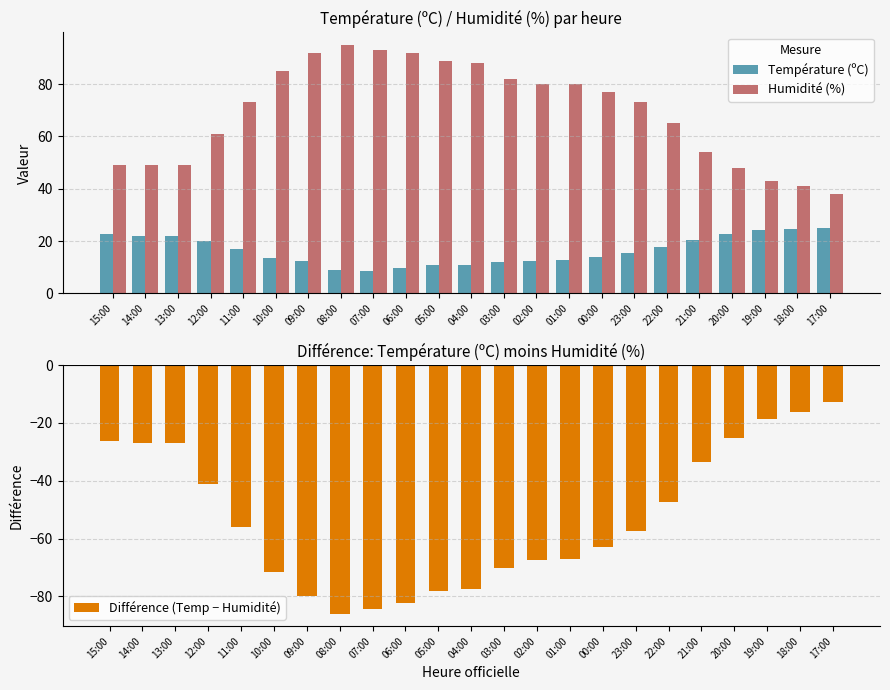

What is the total value across all series at 13:00?

43.8